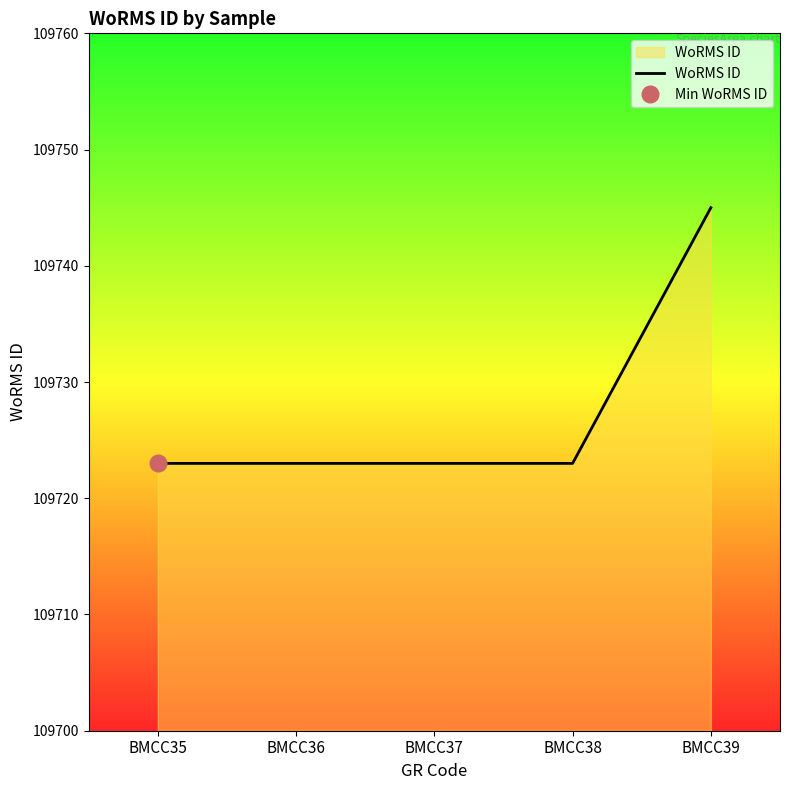

What is the approximate value at BMCC39, to the nearest 5?

109745